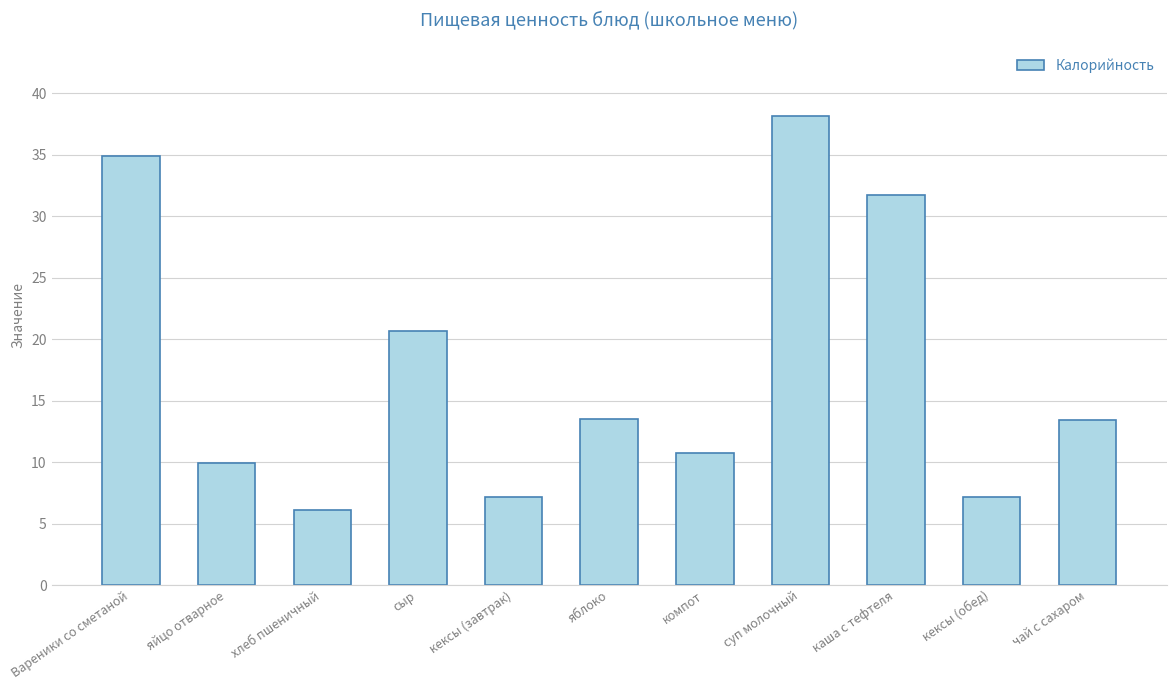

Approximately how many times larger is the value at яблоко compared to компот?

1.3